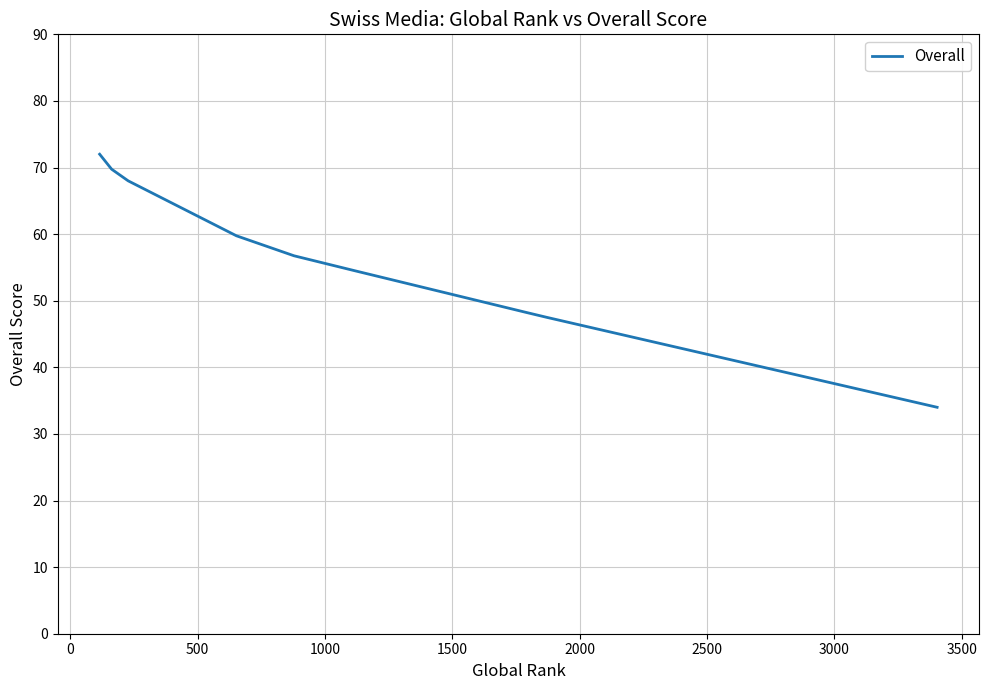

What is the maximum value shown in the chart?

72.0